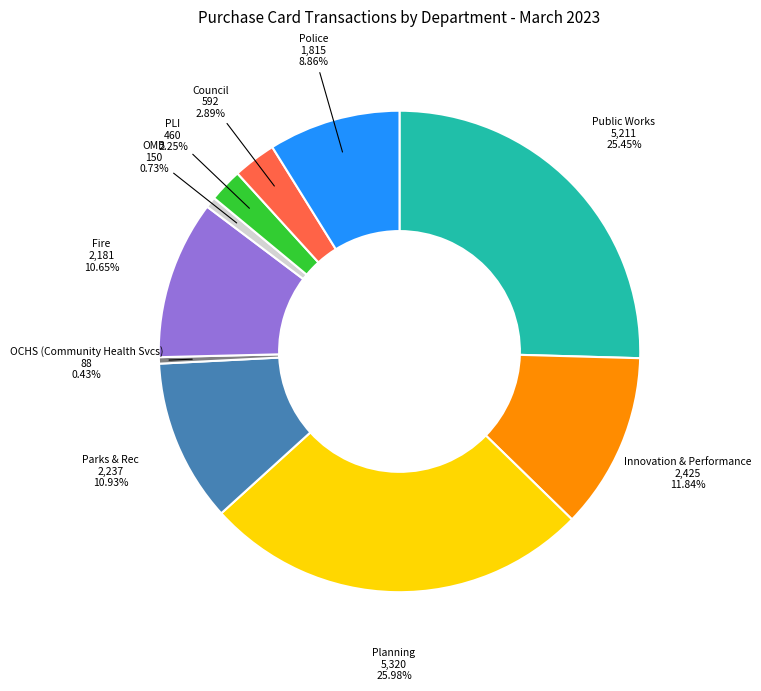

Is there a majority slice in this chart?

No